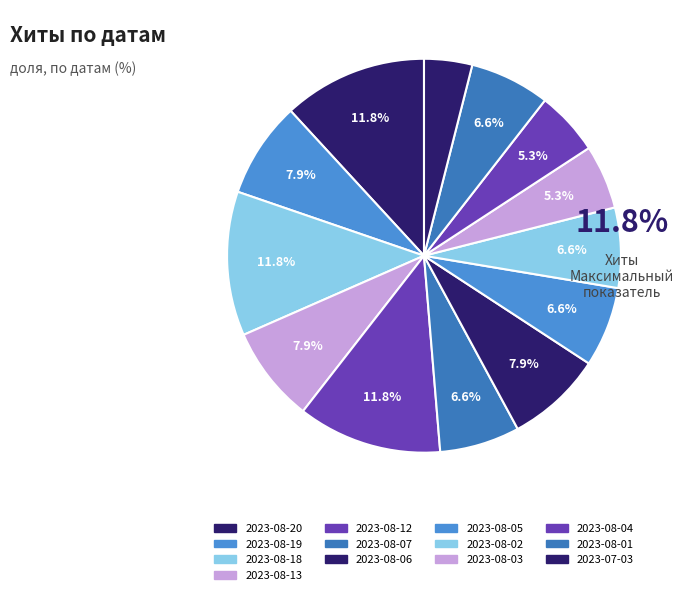

To the nearest percent, what is the combined percentage of 2023-07-03 and 2023-08-06?

12%